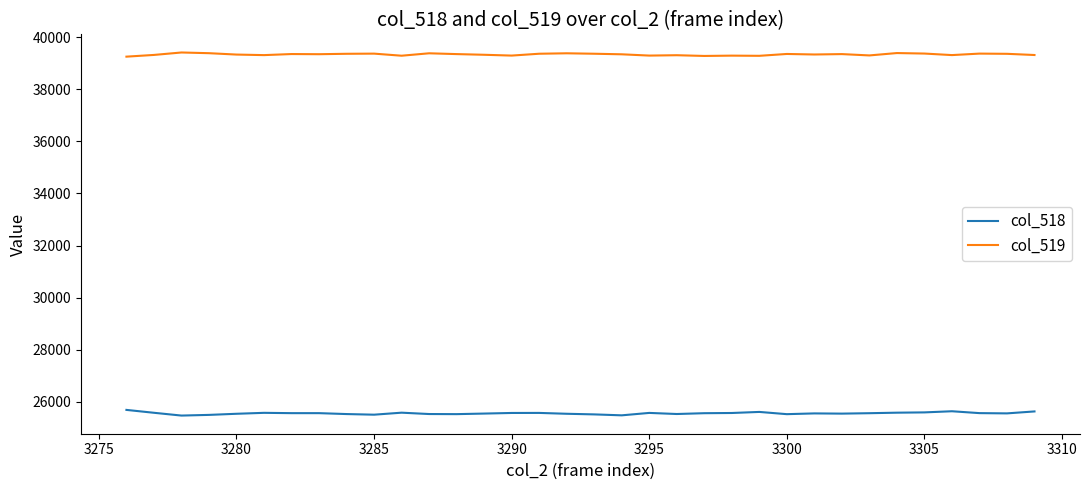

What is the highest value of the col_518 series?

25680